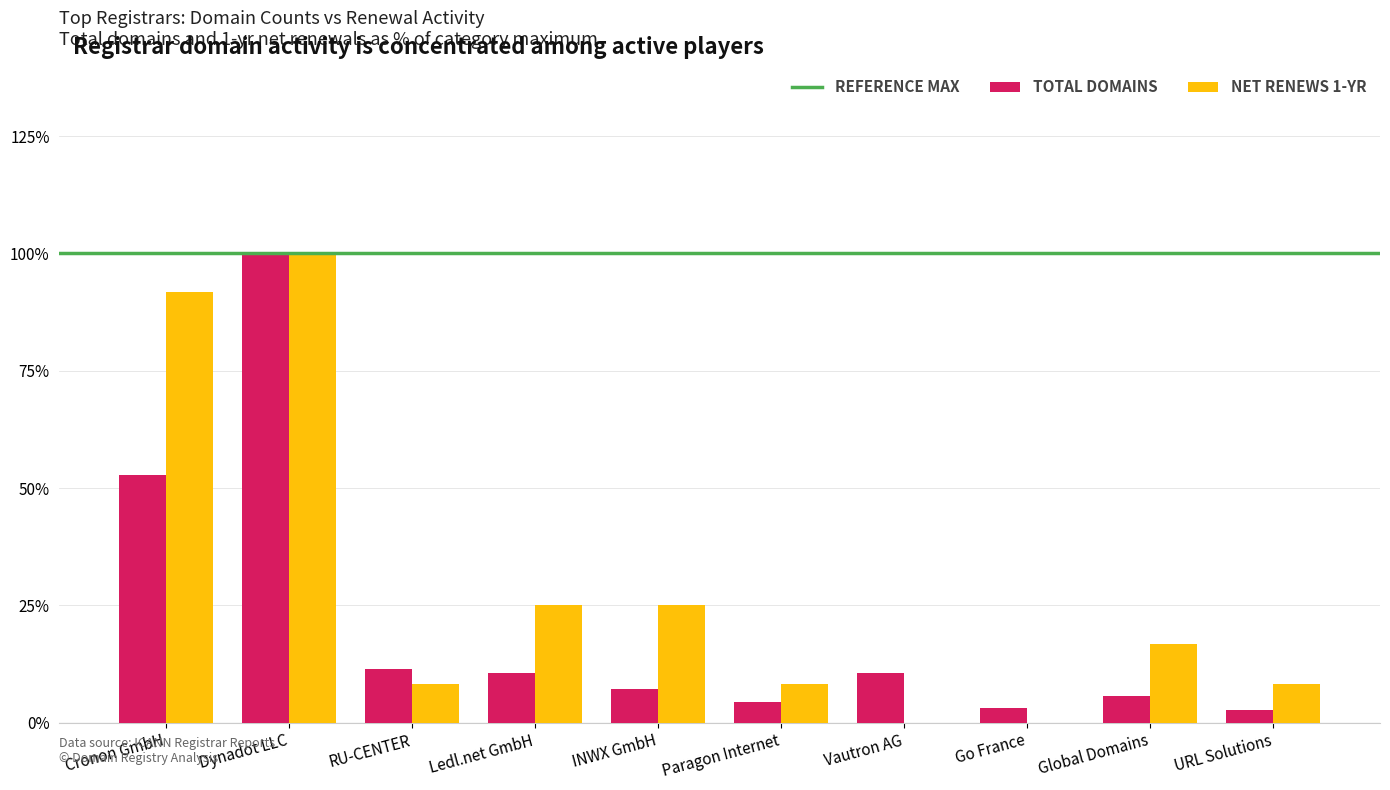

What is the sum of all NET RENEWS 1-YR values?

283.3